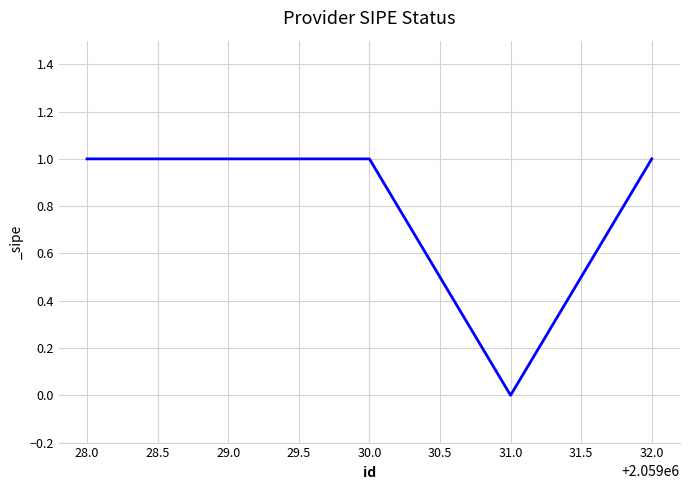

True or false: there are more than 1 points higher than both neighbors.

False